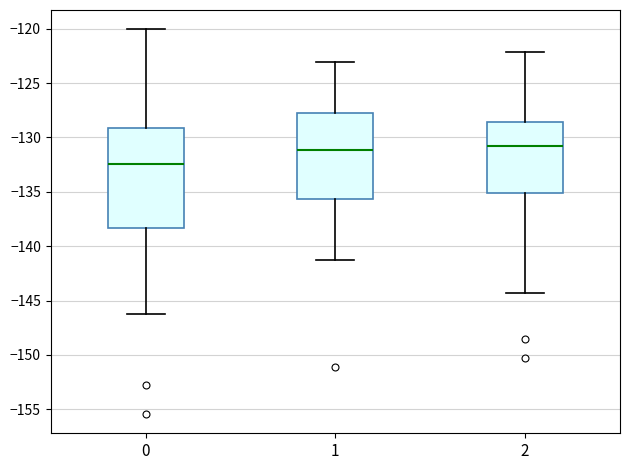

Reading left to right, transcribe this box plot: for each box, give where its median line is, the range the box spans, and where its two whiskers end, as read against the y-axis. The values are not printed on the chart, so give them approximately, as read against the axis.

0: median -132.5, box -138.5 to -129.0, whiskers -146.0 to -120.0
1: median -131.0, box -135.5 to -127.5, whiskers -141.0 to -123.0
2: median -131.0, box -135.0 to -128.5, whiskers -144.5 to -122.0